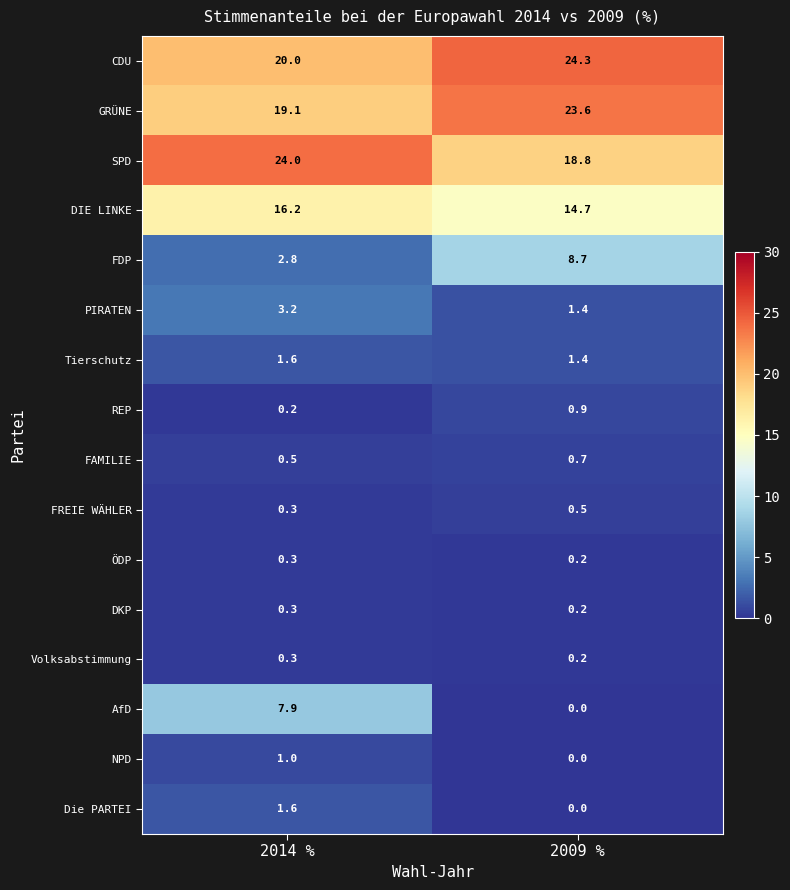

Is it true that DIE LINKE equals 16.2 at 2014 %?

True